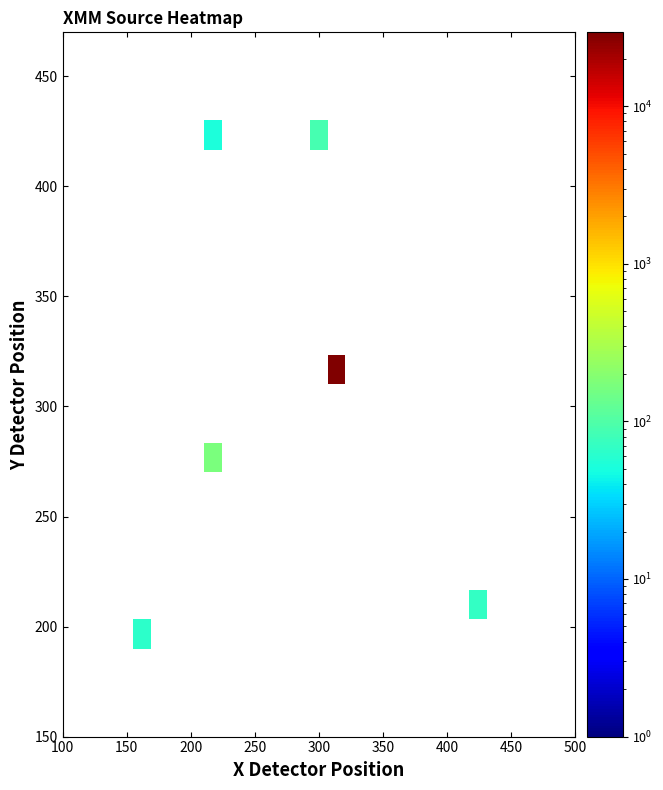

What is the smallest value displayed?

52.0